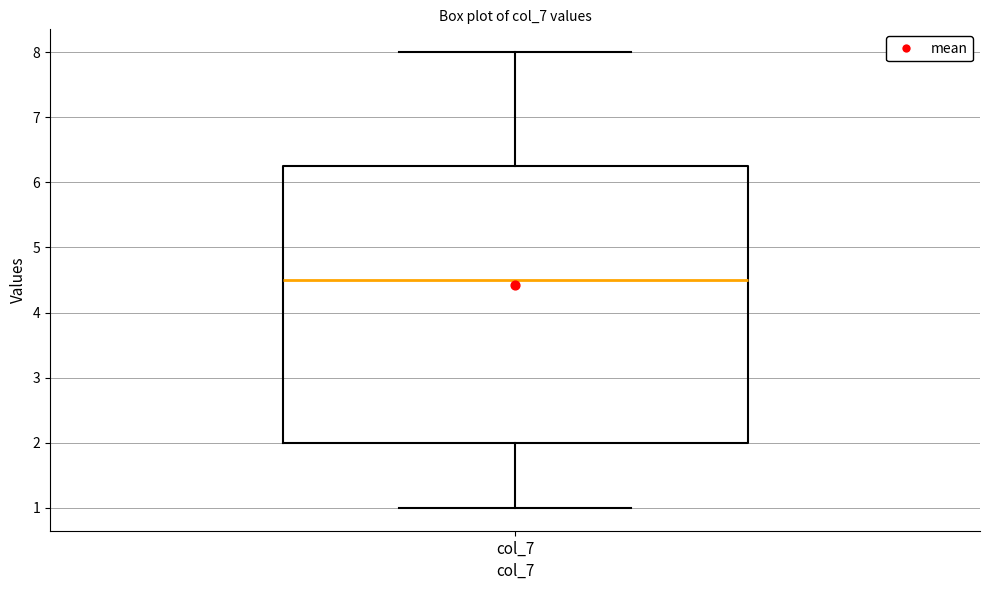

Where does the median line of the box for col_7 sit on the y-axis? The values are not printed on the chart, so give them approximately, as read against the axis.

4.5